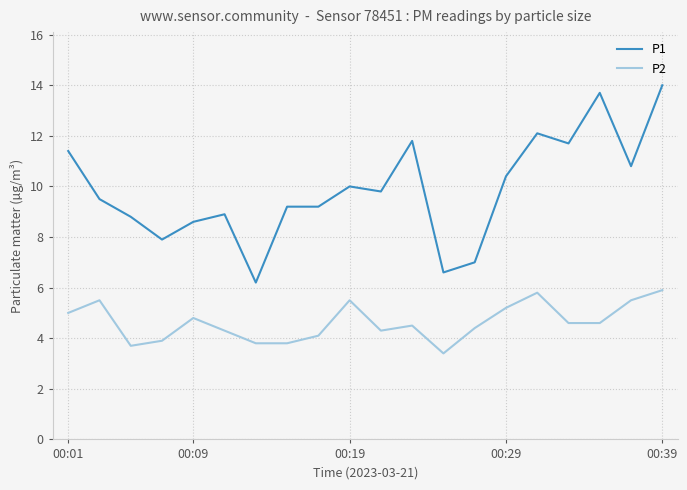

True or false: P2 and P1 intersect in this chart.

False